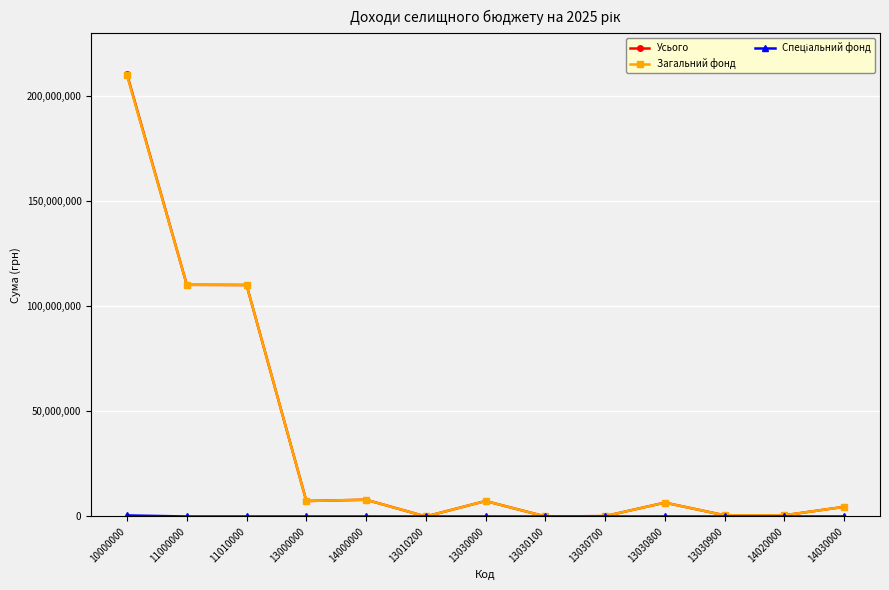

What is the label of the 8th point from the left?

13030100